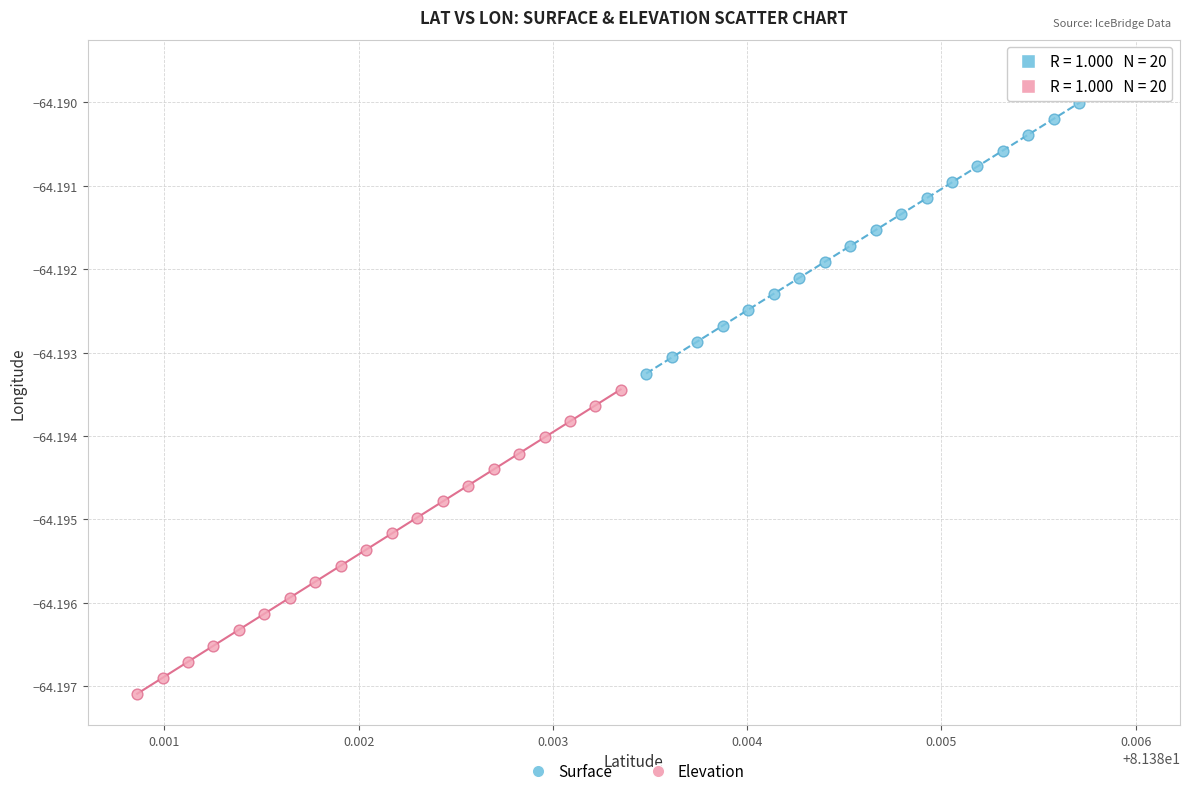

What are all the series names shown in the legend?

Surface, Elevation